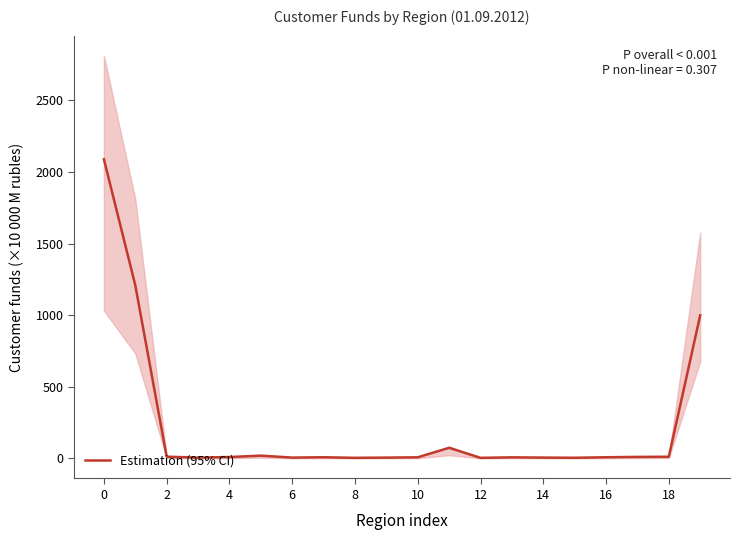

What is the maximum value shown in the chart?

2088.8